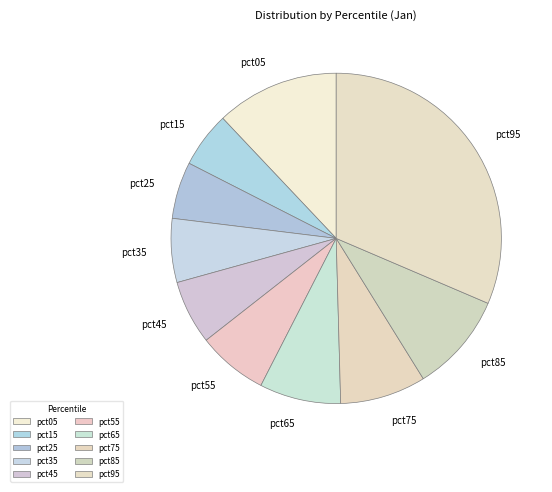

Combined, do pct95 and pct55 account for over 50%?

No